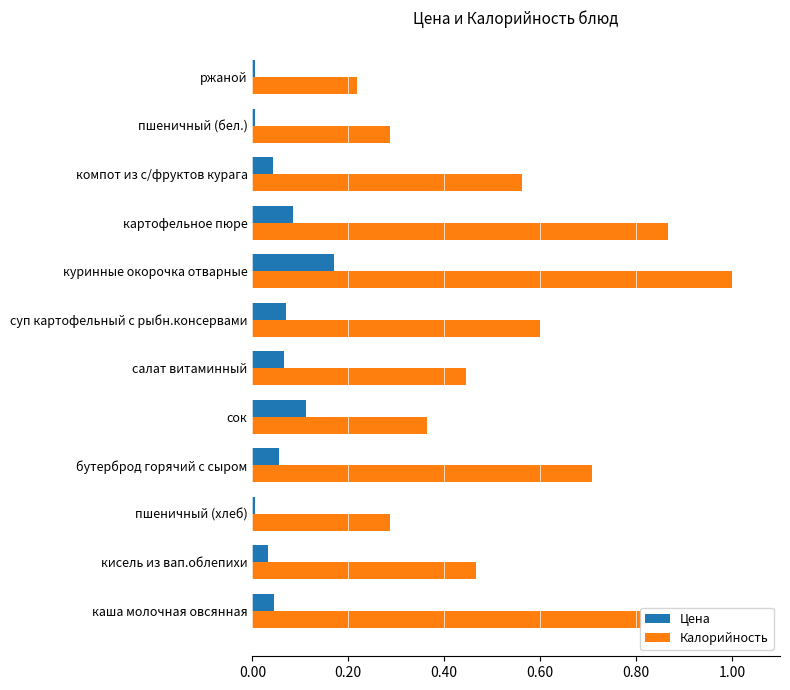

The Калорийность series shows 1.4 at картофельное пюре. True or false?

False